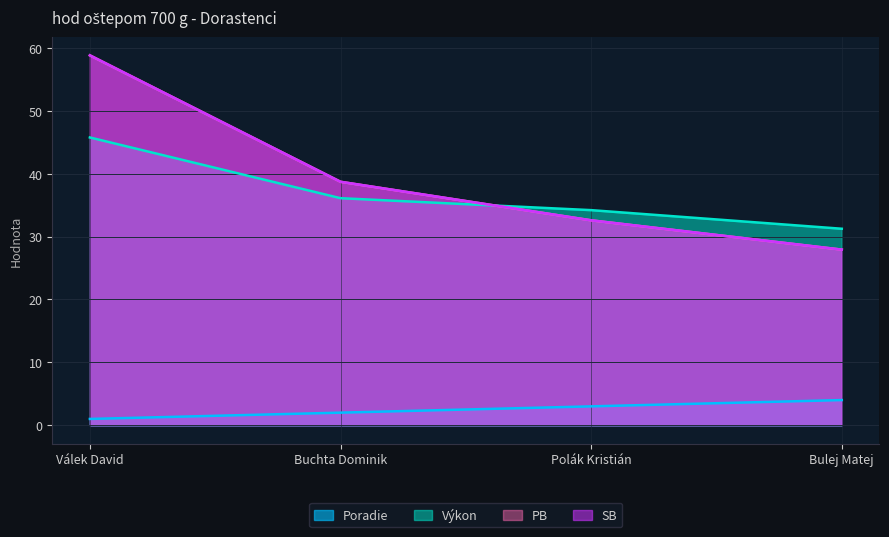

True or false: SB has a value of 17.6 at Bulej Matej.

False